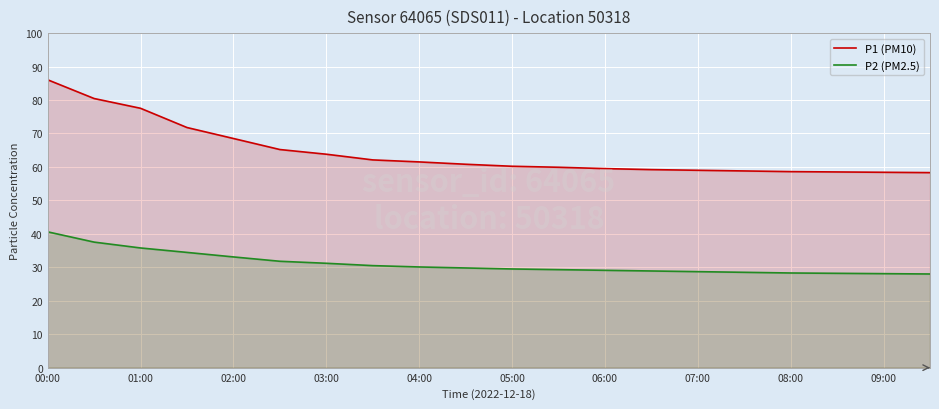

At how many categories does at least one series exceed 69?

4